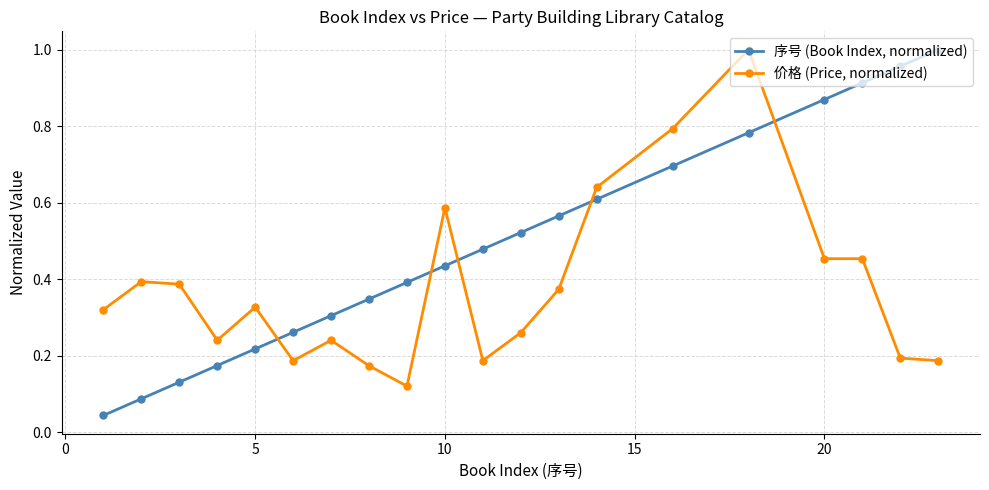

List the series in order of their overall mean, lowest first.

价格 (Price, normalized), 序号 (Book Index, normalized)